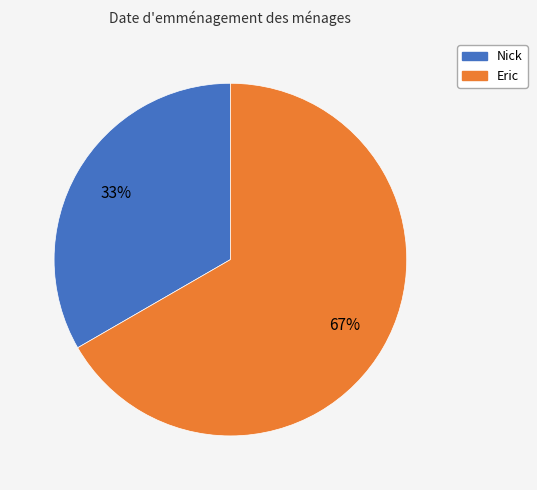

Rank the categories by value from highest to lowest.

Eric, Nick